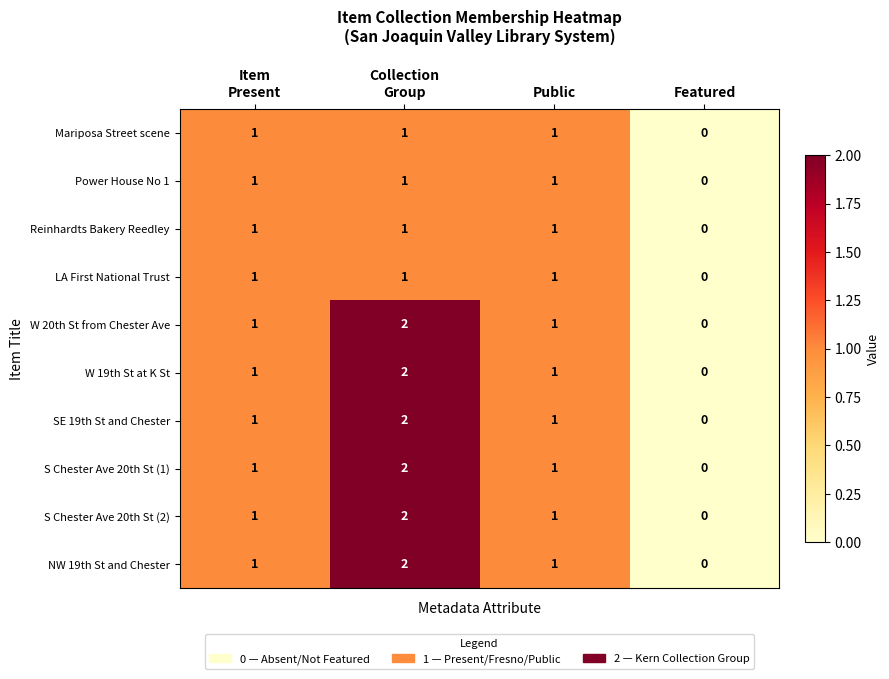

How many data points in Power House No 1 are less than 1?

1